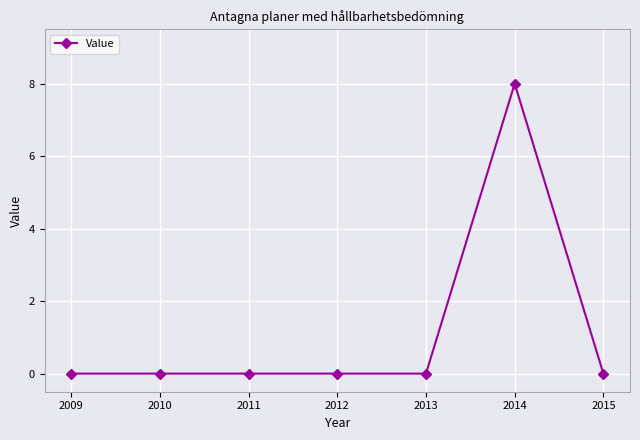

At which category does the chart reach its peak across all series?

2014